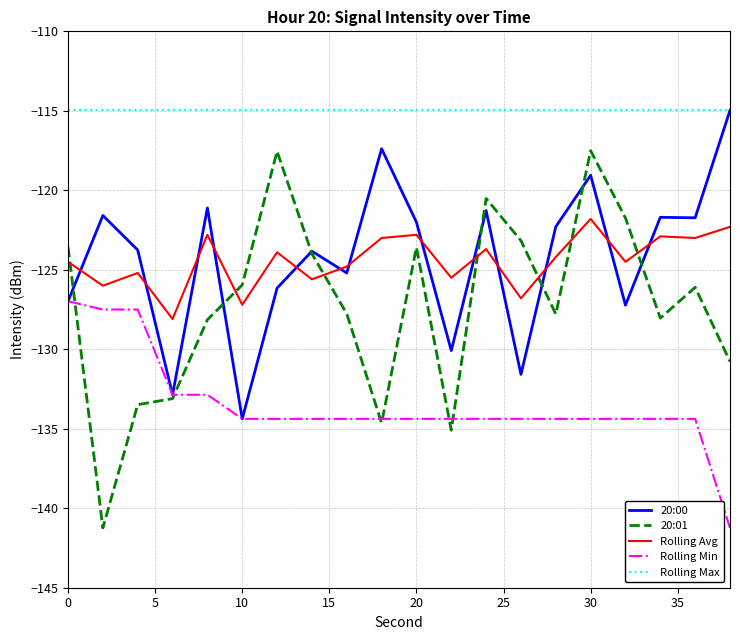

What are all the series names shown in the legend?

20:00, 20:01, Rolling Avg, Rolling Min, Rolling Max